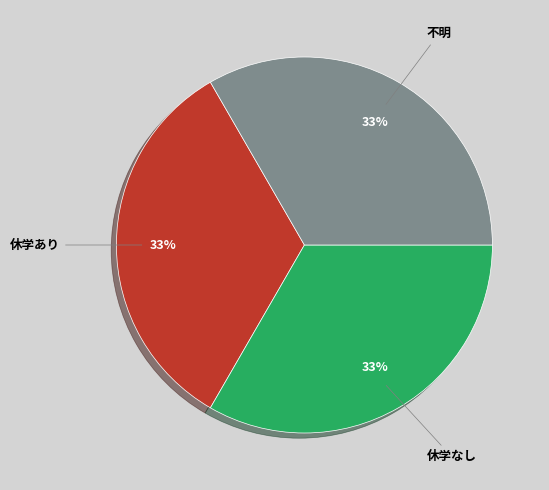

Approximately how many times larger is the value at 休学あり compared to 休学なし?

1.0